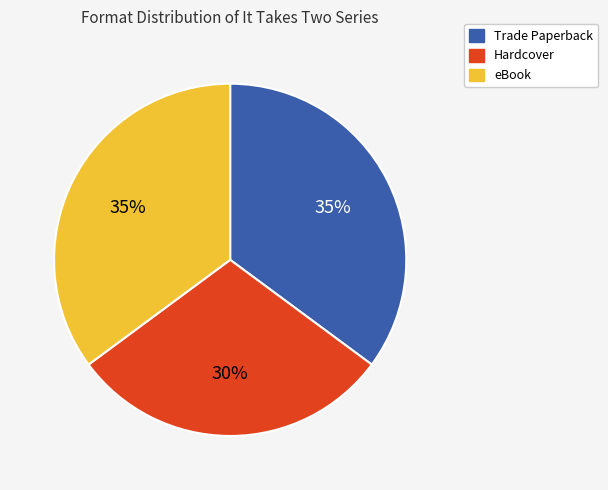

The Trade Paperback slice represents 46% of the pie. True or false?

False